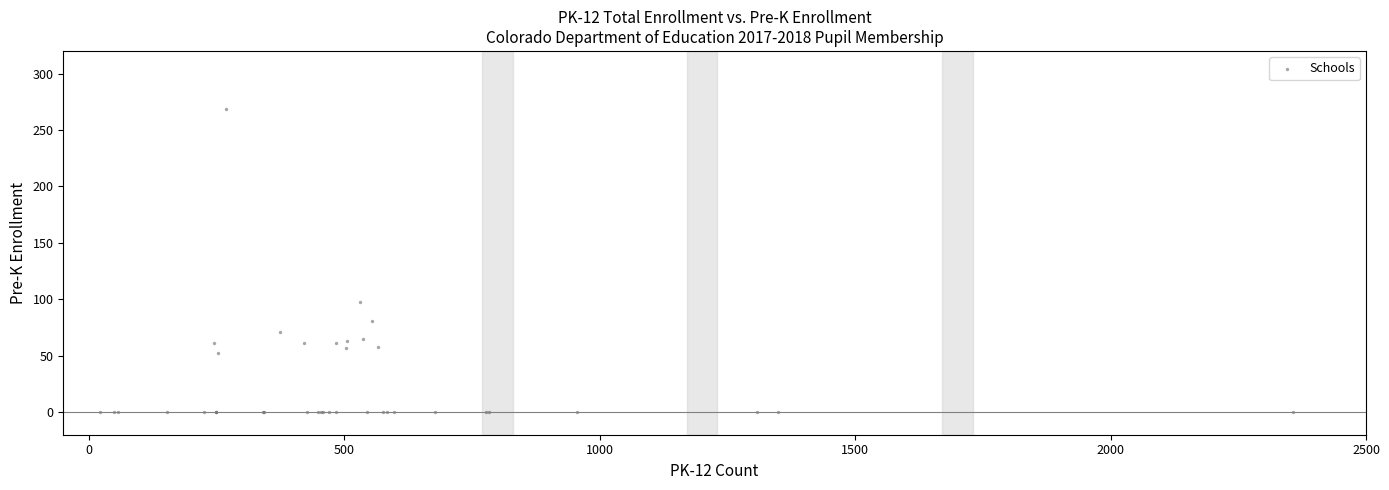

What Y value in the scatter plot is closest to 134?

98